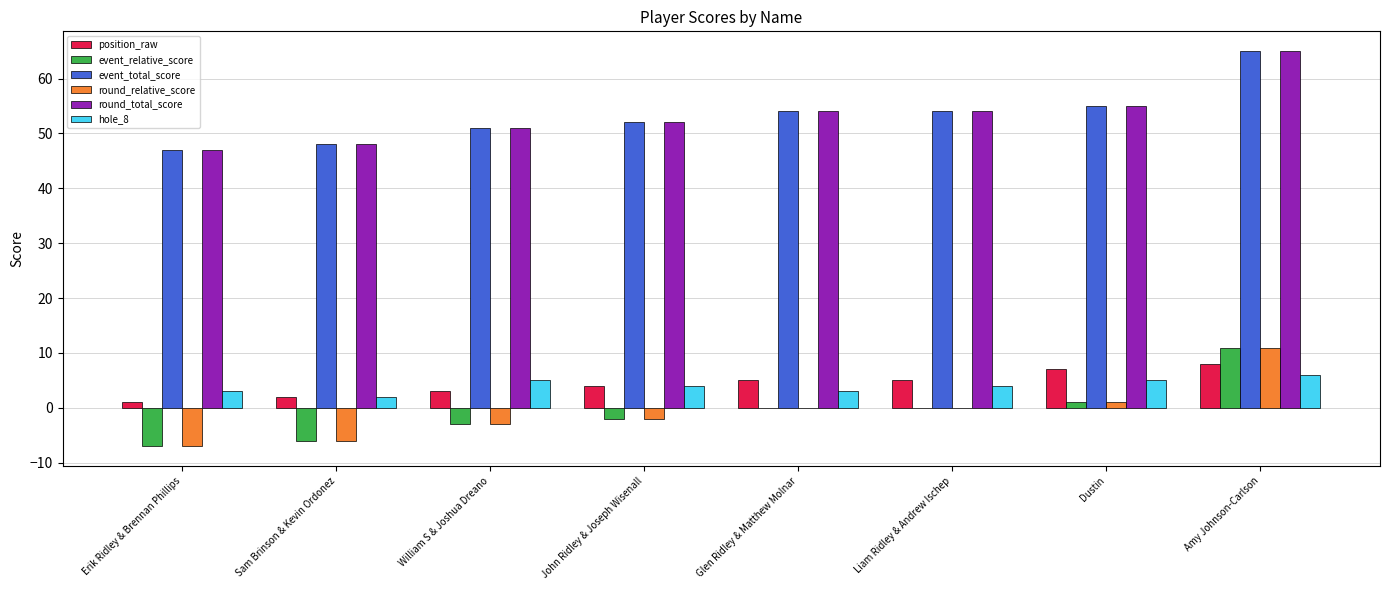

Reading left to right, what are all the values shown in this chart?

position_raw: 1	2	3	4	5	5	7	8
event_relative_score: -7	-6	-3	-2	0	0	1	11
event_total_score: 47	48	51	52	54	54	55	65
round_relative_score: -7	-6	-3	-2	0	0	1	11
round_total_score: 47	48	51	52	54	54	55	65
hole_8: 3	2	5	4	3	4	5	6